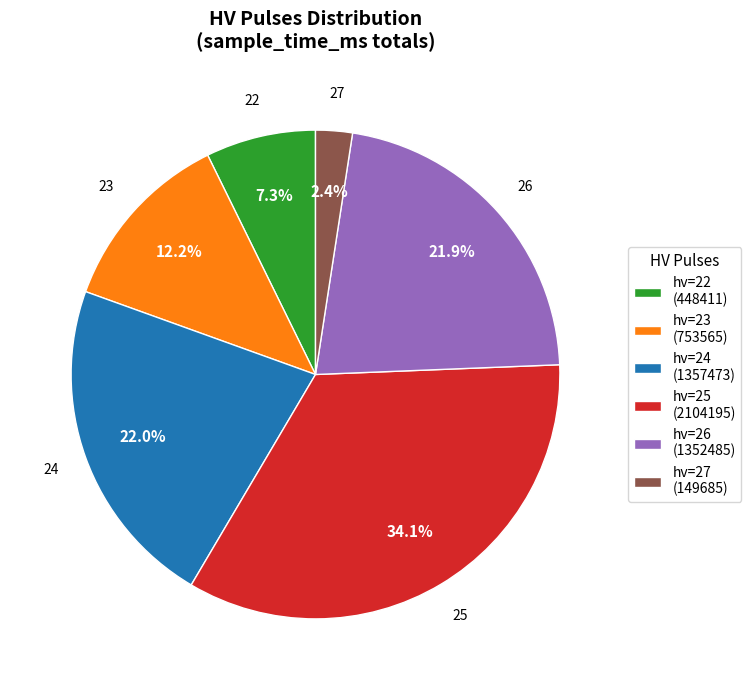

Is the sum of hv=25 (2104195) and hv=24 (1357473) greater than half?

Yes